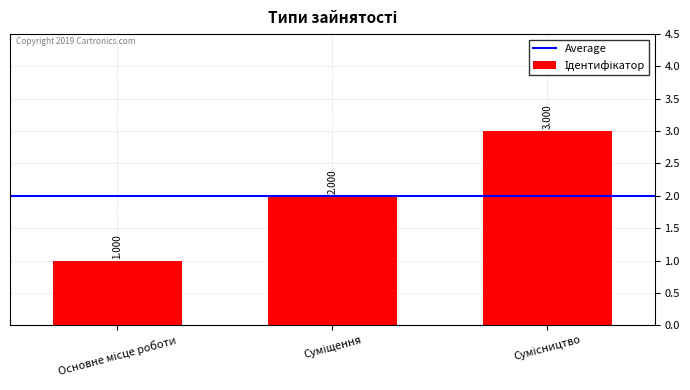

What is the change in value from Основне місце роботи to Суміщення?

+1